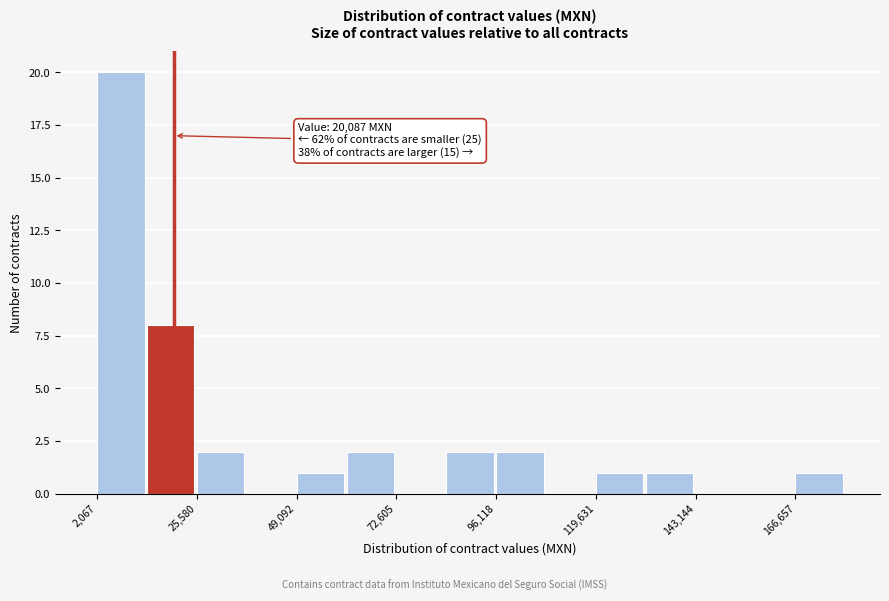

Around what value on the x-axis is the tallest bar? Give the approximate position of its centre, as read against the axis.

10000